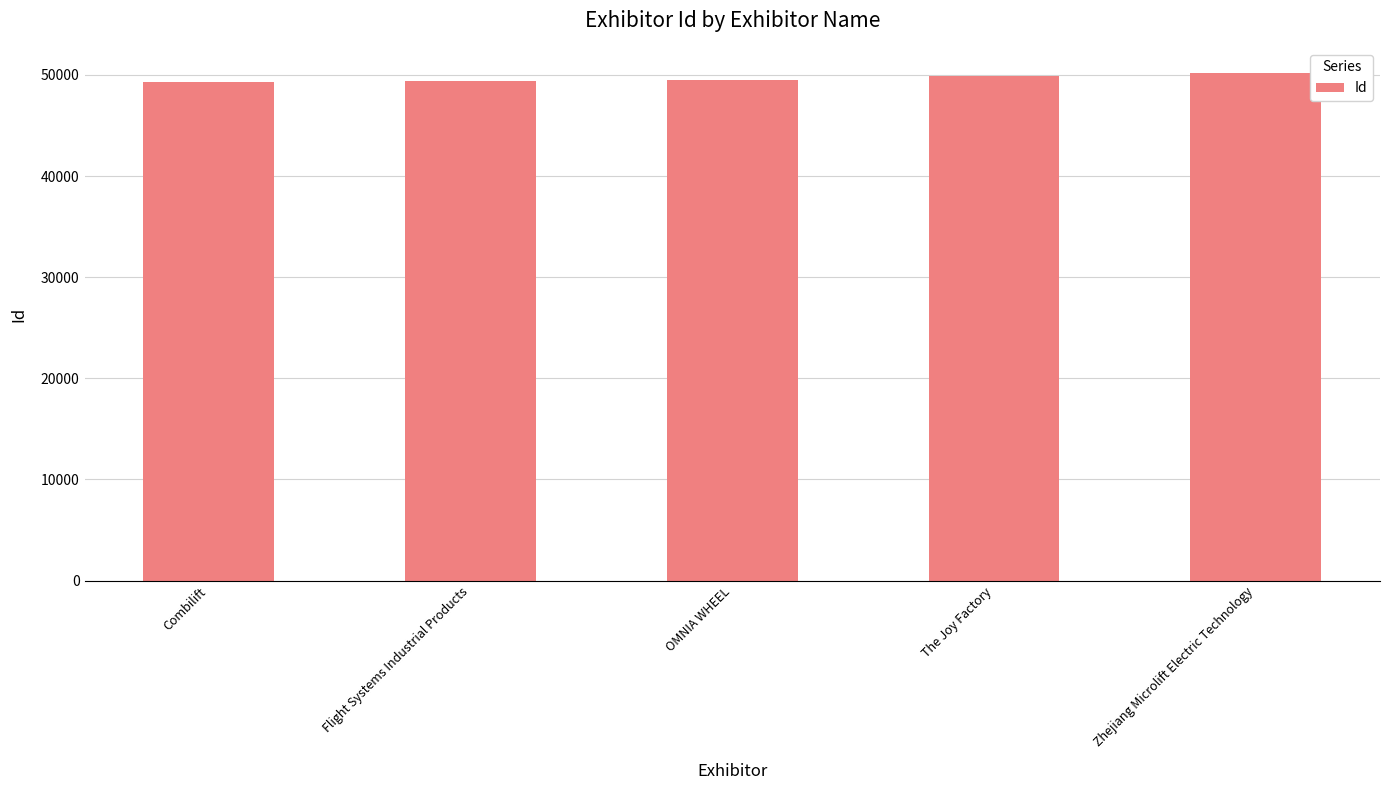

What is the sum of the values at Combilift and Zhejiang Microlift Electric Technology?

99463